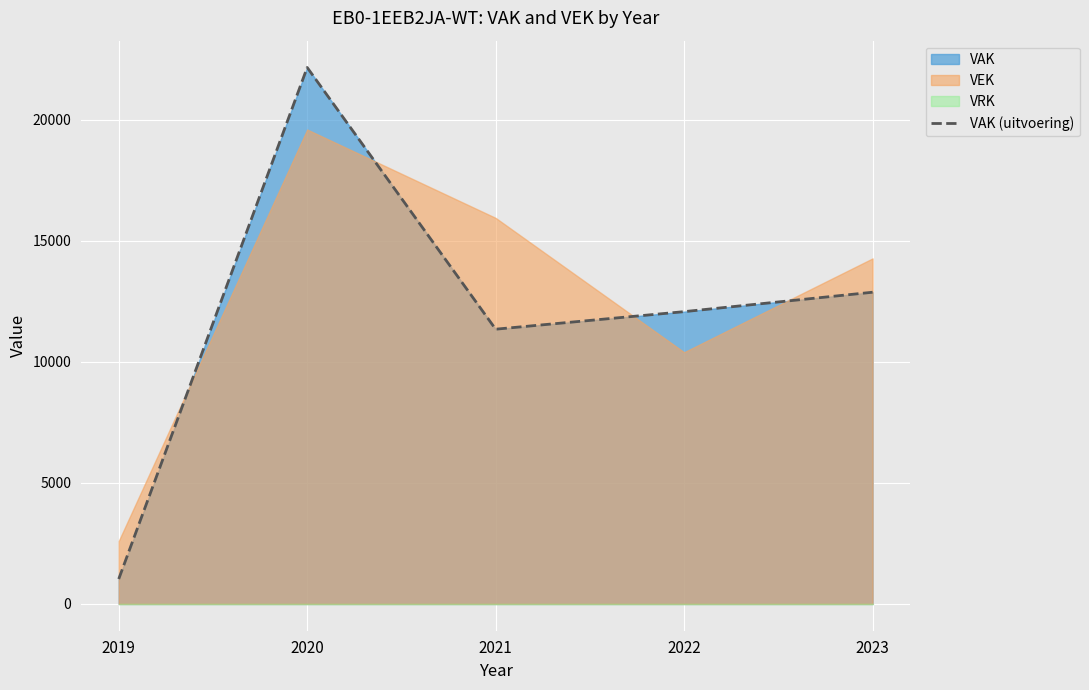

Which has a higher value, 2022 or 2023?

2023